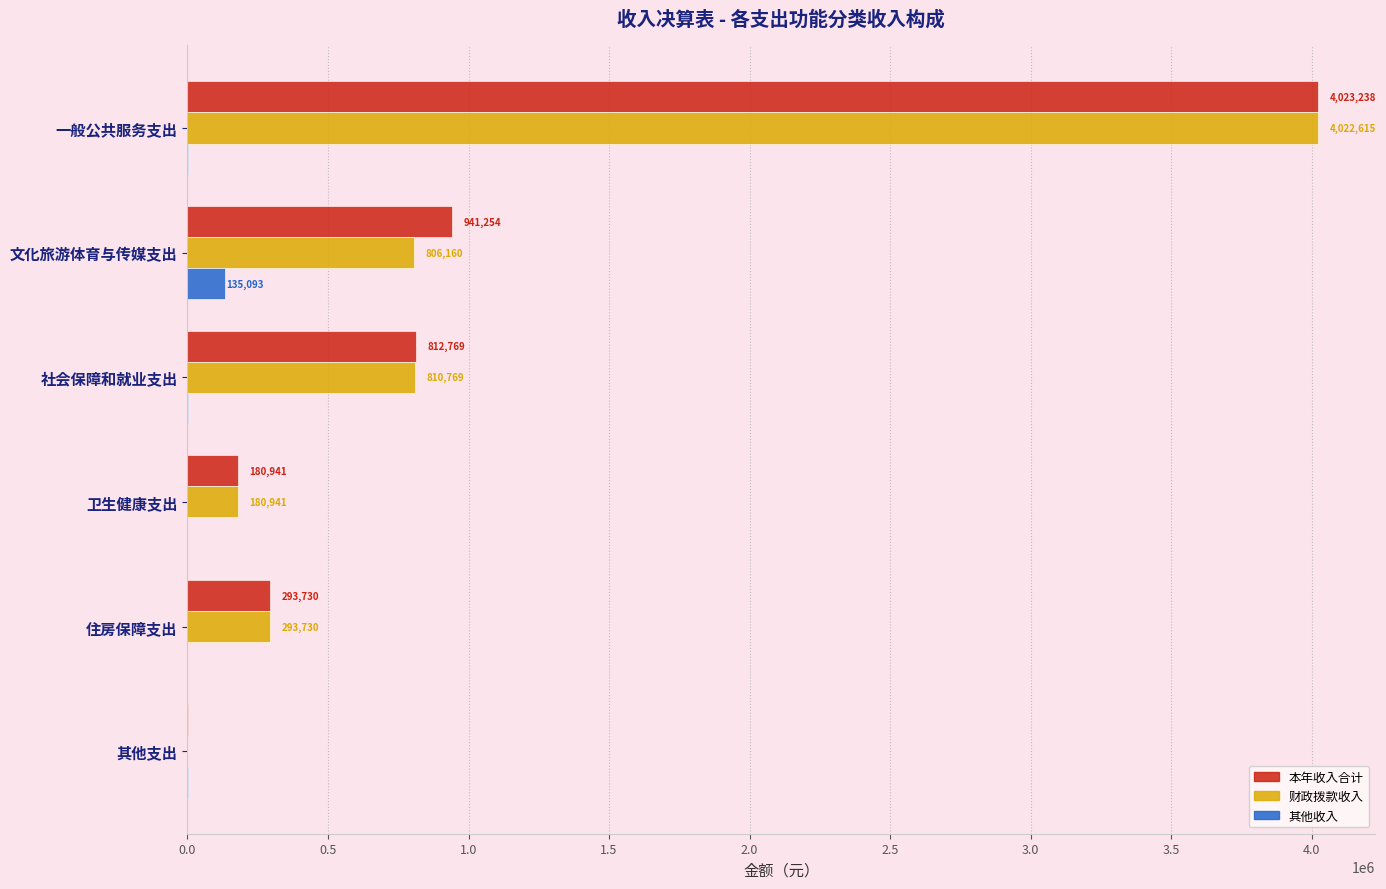

True or false: 其他收入 has a value of 135093.4 at 文化旅游体育与传媒支出.

True